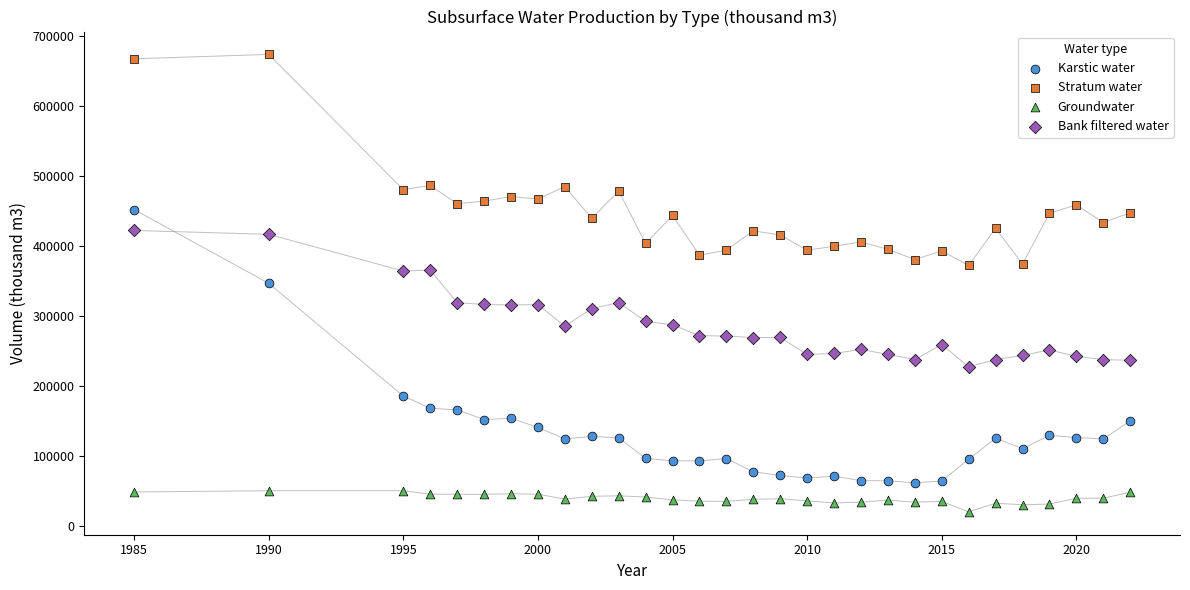

Which series reaches the minimum Y coordinate?

Groundwater